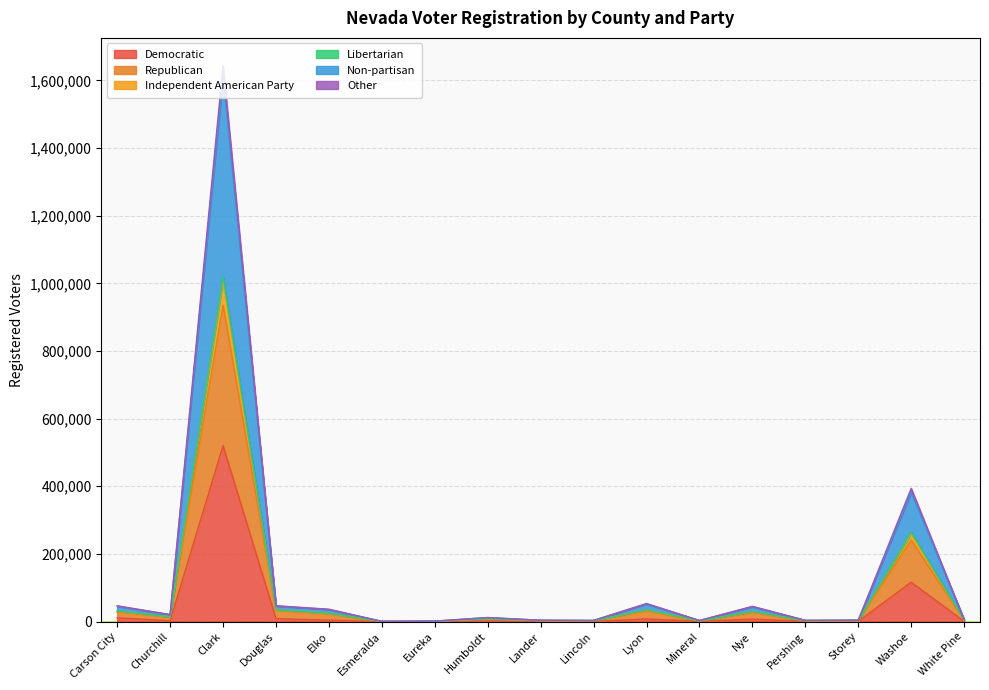

What is the difference between the highest and lowest values at Lander?

3554